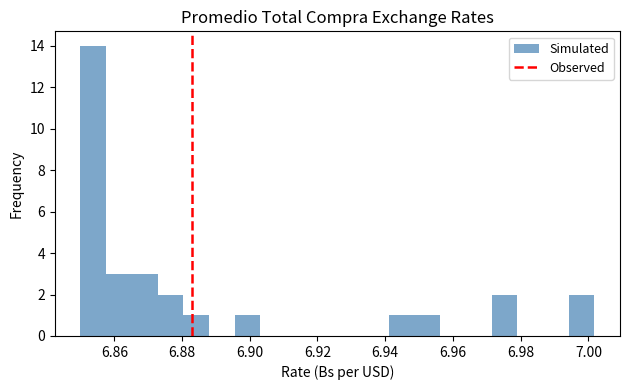

Read against the x-axis, roughly where is the centre of the tallest bar?

6.854